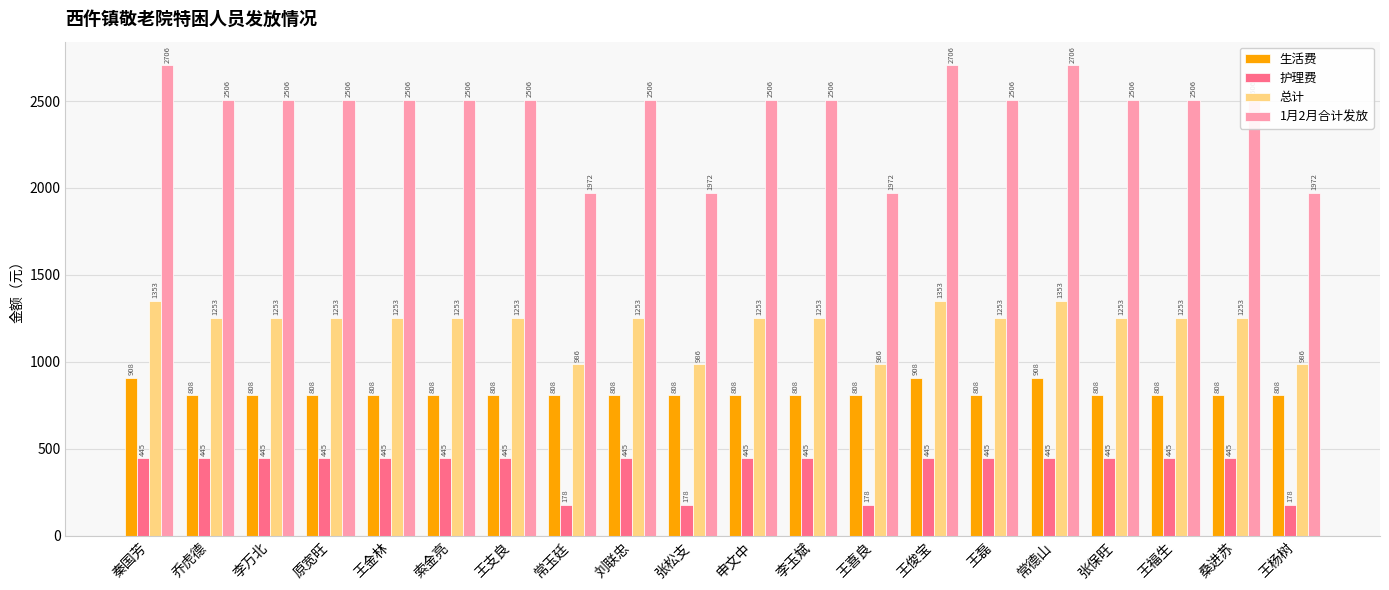

List the series in order of their overall mean, lowest first.

护理费, 生活费, 总计, 1月2月合计发放